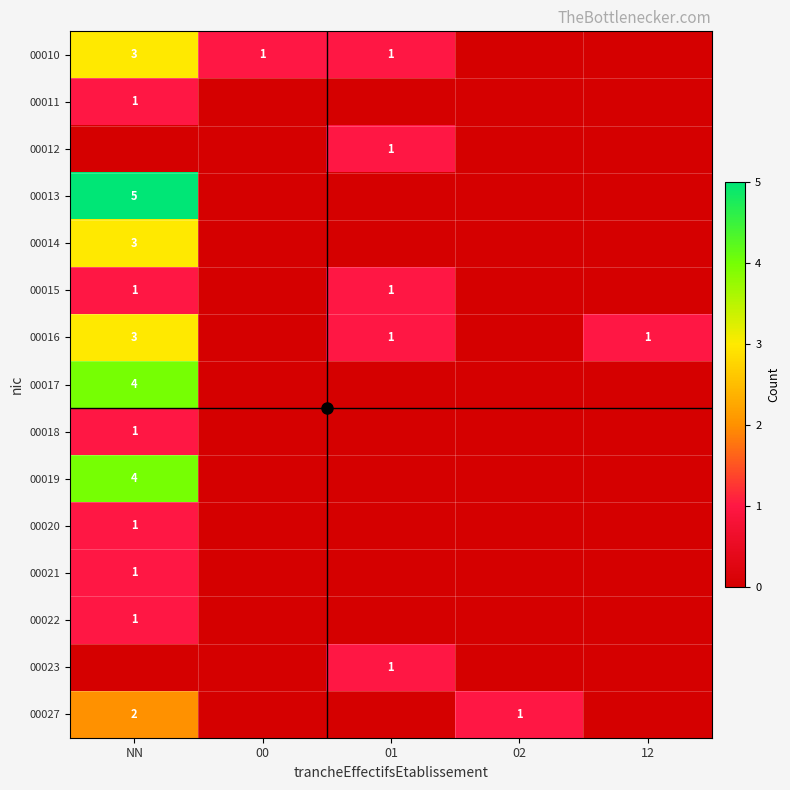

How many categories are shown in the chart?

5